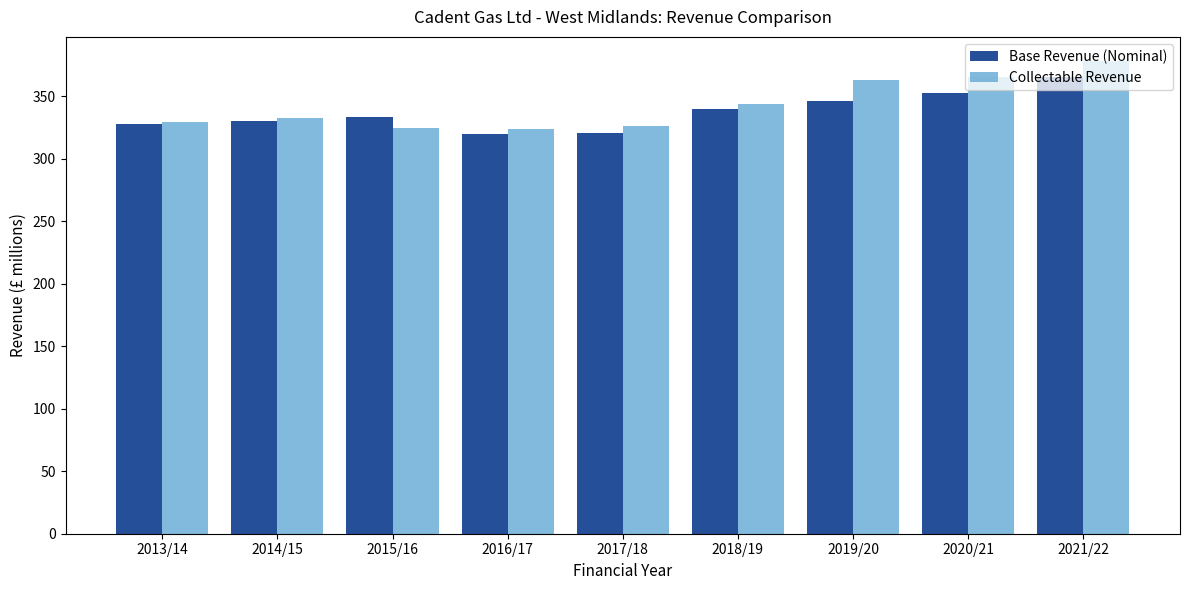

What is the minimum value shown in the chart?

319.6